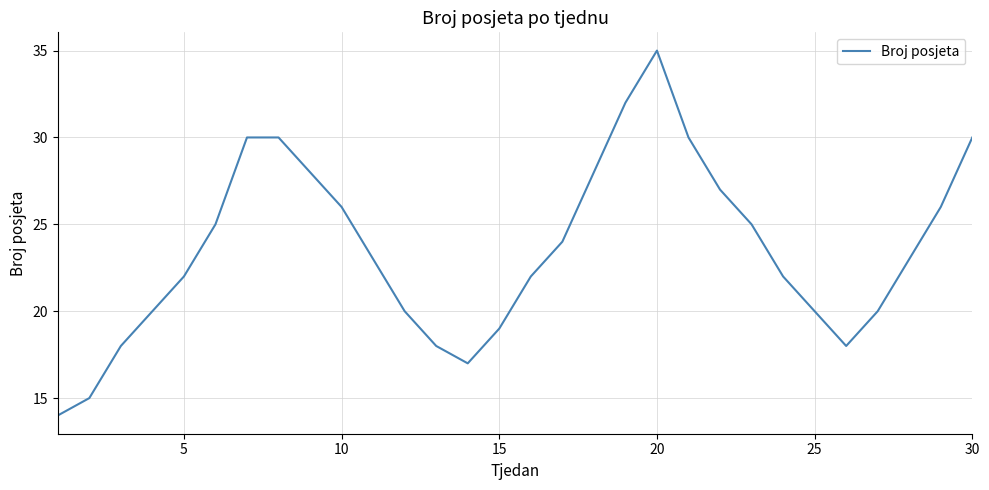

What is the greatest value displayed?

35